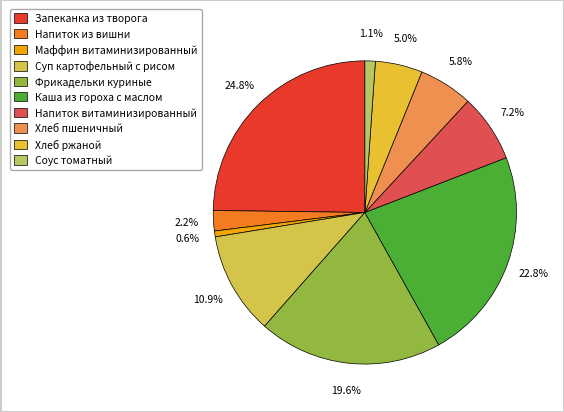

To the nearest percent, what is the combined percentage of Напиток из вишни and Фрикадельки куриные?

22%